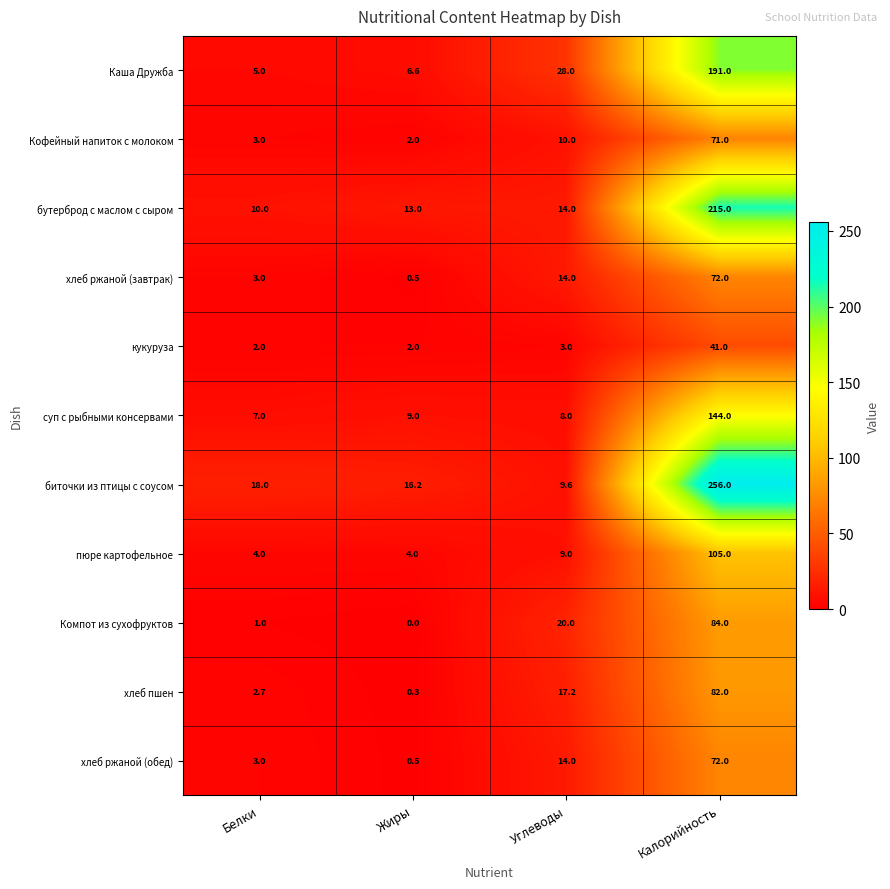

Read the пюре картофельное value at Углеводы.

9.0